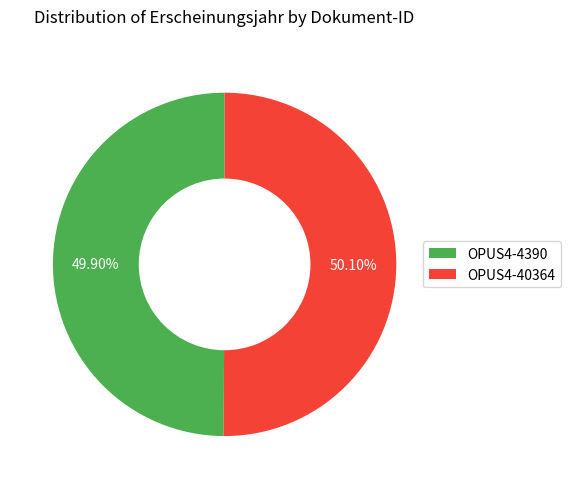

What percentage do OPUS4-4390 and OPUS4-40364 together represent?

100.0%